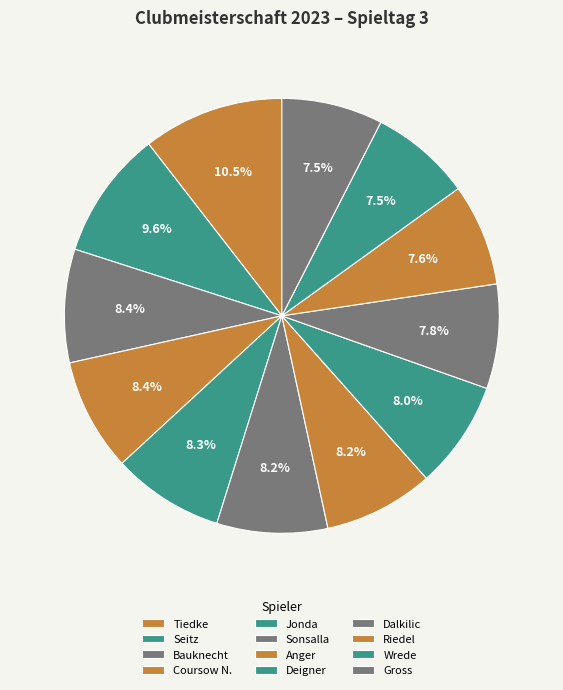

What percentage do Dalkilic and Gross together represent?

15.3%